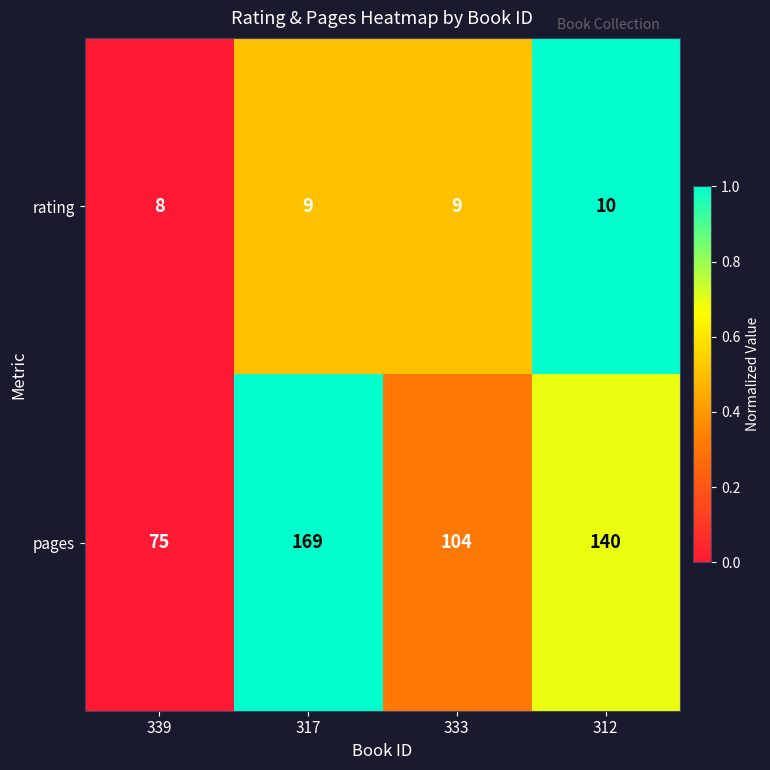

At which category is the sum across all series the highest?

317